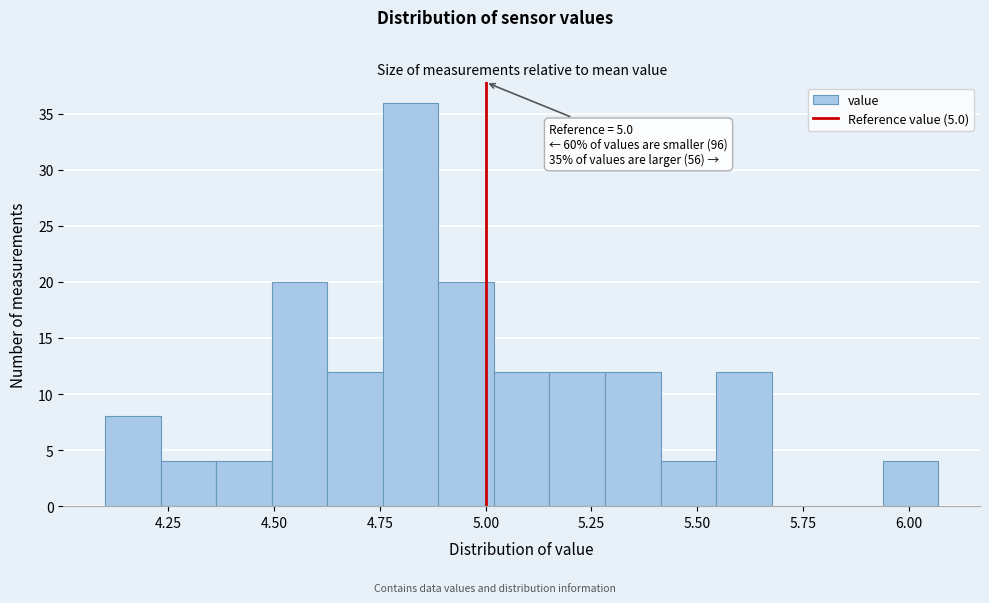

Read against the x-axis, roughly where is the centre of the tallest bar?

4.80